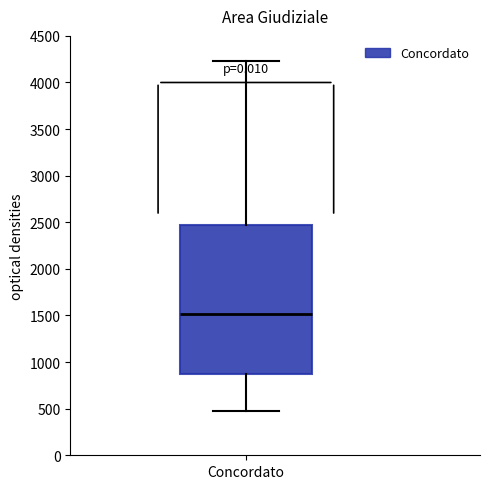

Read this box plot against the y-axis: the position of the median line, the range covered by the box, and the ends of both whiskers. The values are not printed on the chart, so give them approximately, as read against the axis.

median 1500, box 850 to 2450, whiskers 500 to 4250